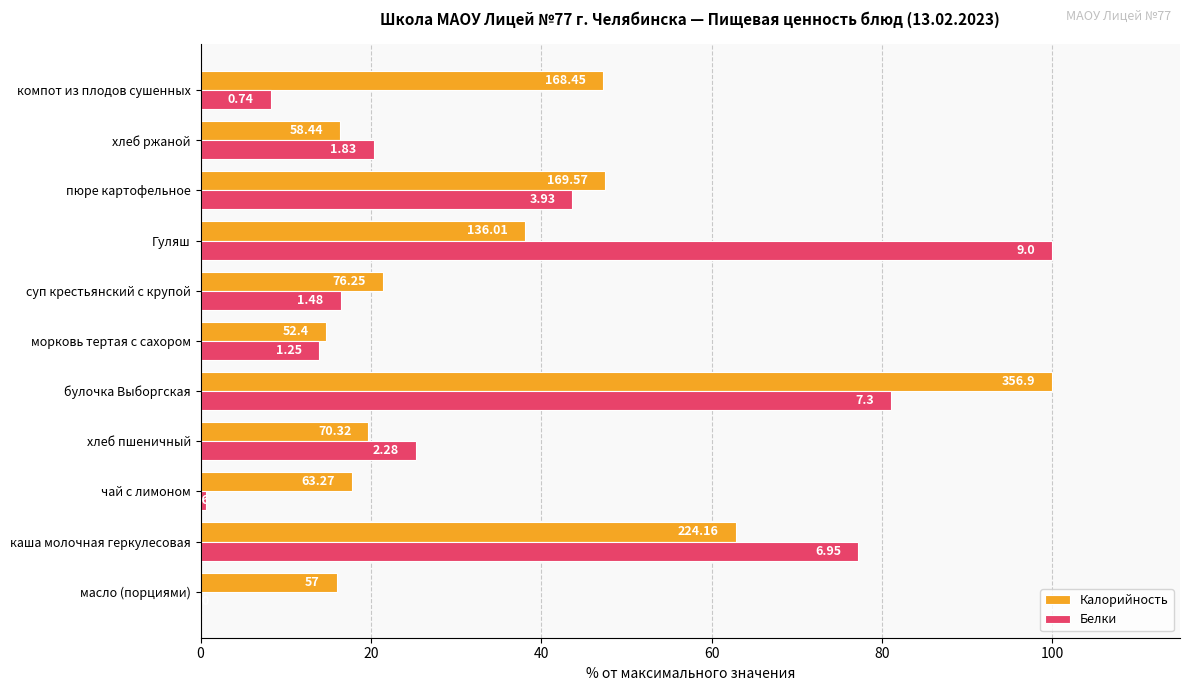

List the series in order of their overall mean, lowest first.

Белки, Калорийность